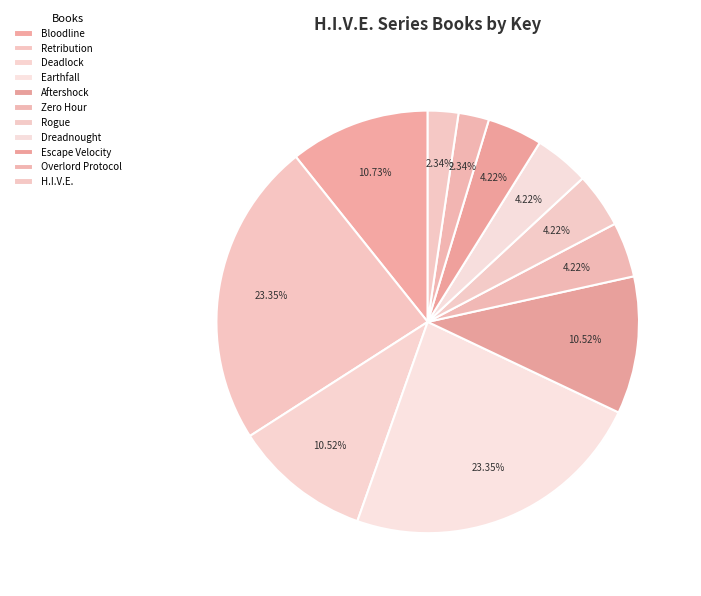

Rank the categories by value from highest to lowest.

Retribution, Earthfall, Bloodline, Deadlock, Aftershock, Zero Hour, Rogue, Dreadnought, Escape Velocity, Overlord Protocol, H.I.V.E.